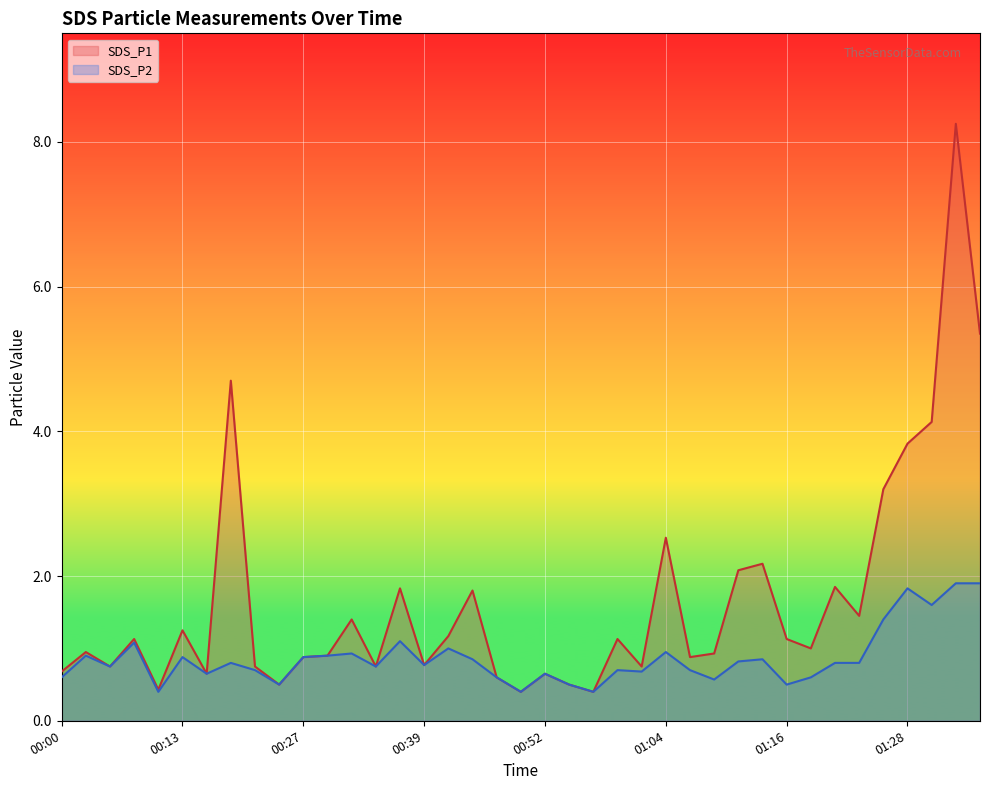

Where is the first local maximum for SDS_P2?

00:03